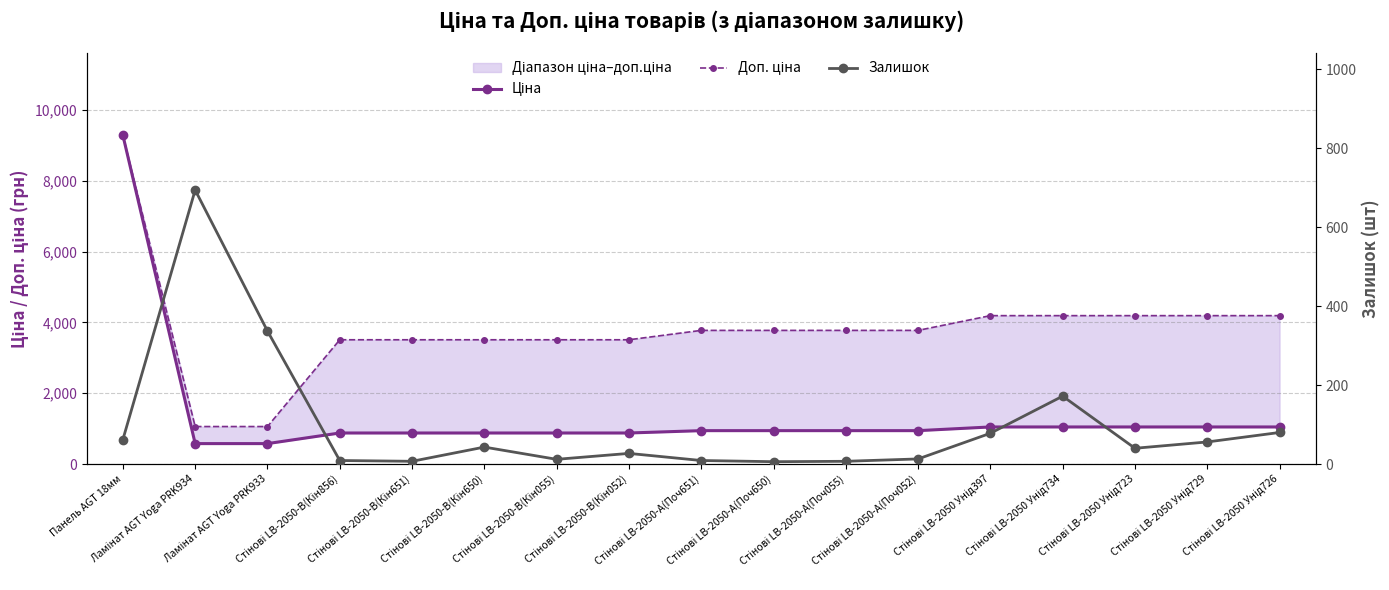

What position from the right is Стінові LB-2050-А(Поч650)?

8